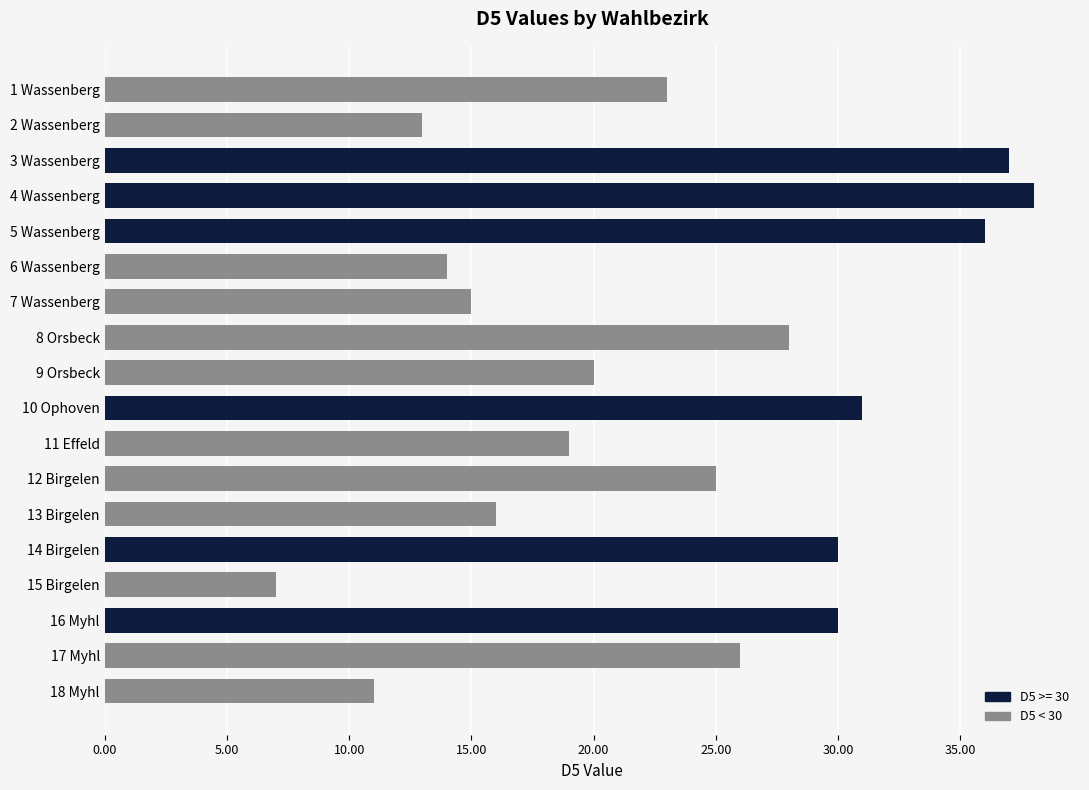

True or false: the data shows 13 at 2 Wassenberg.

True